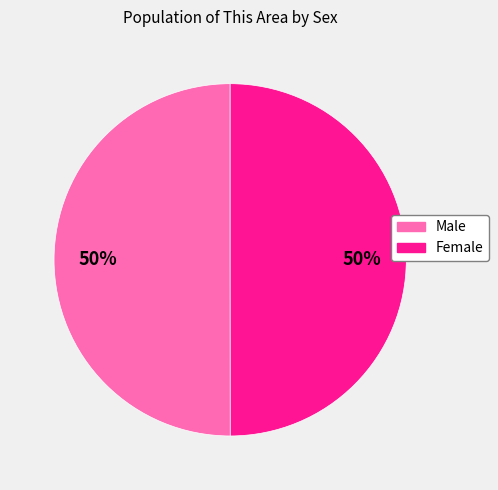

To the nearest percent, what is the combined percentage of Female and Male?

100%